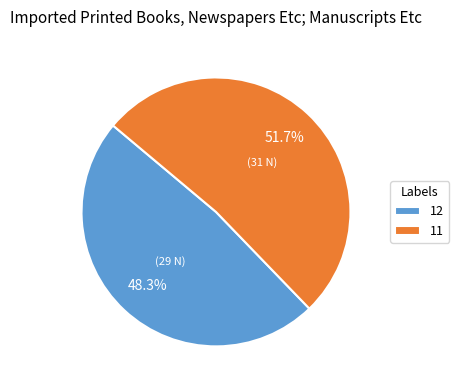

True or false: 11 accounts for 38% of the total.

False